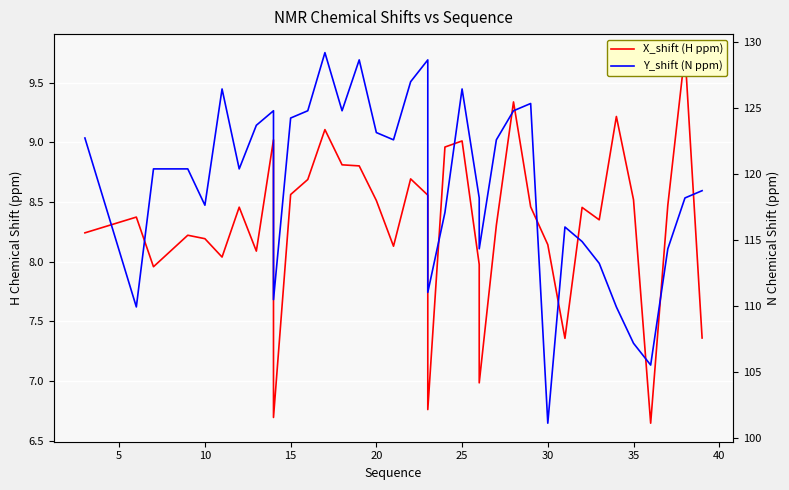

In X_shift (H ppm), how many points are lower than both neighbors (excluding endpoints)?

10